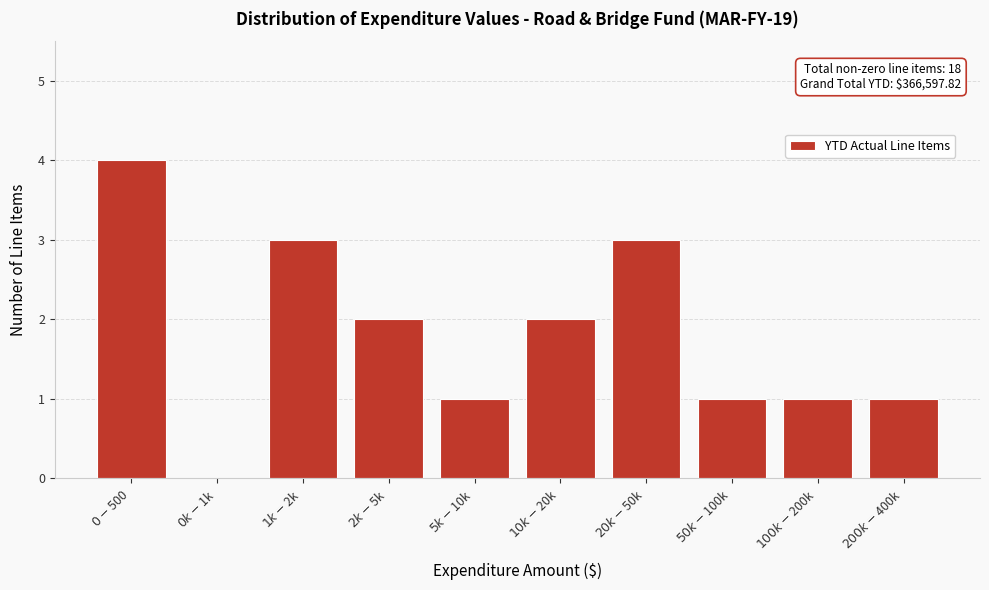

What is the maximum value shown in the chart?

4